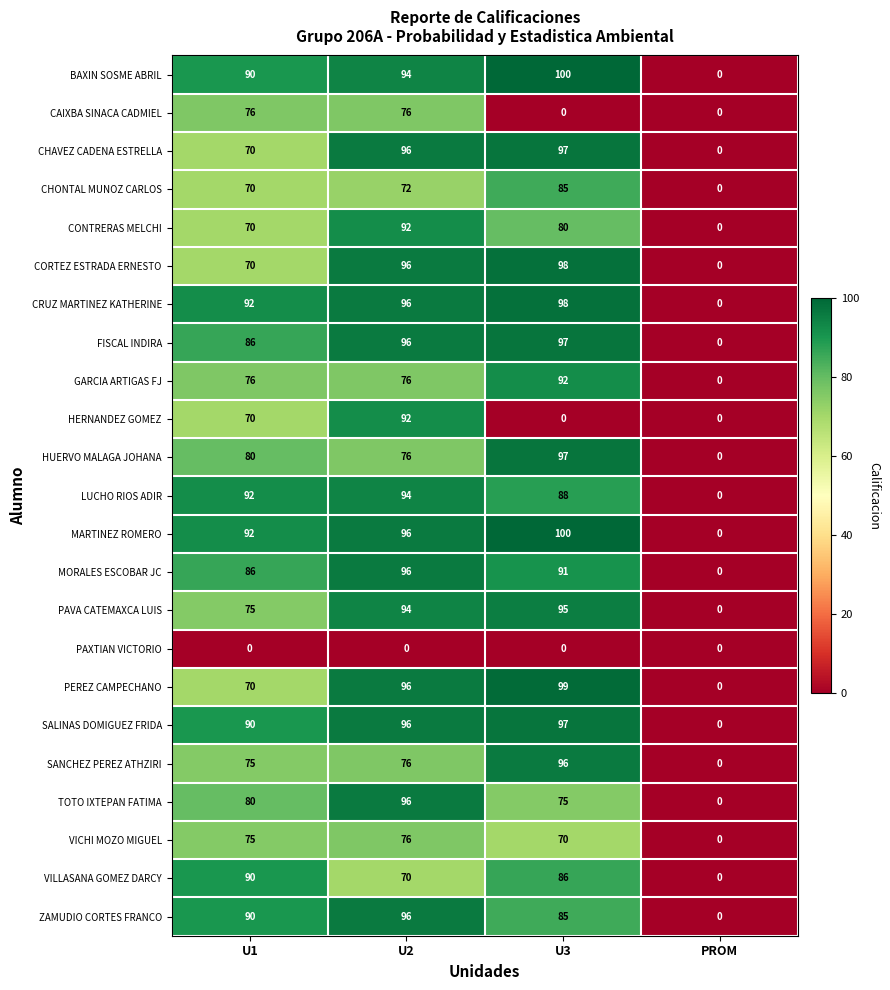

Which series has the largest total across all categories?

MARTINEZ ROMERO